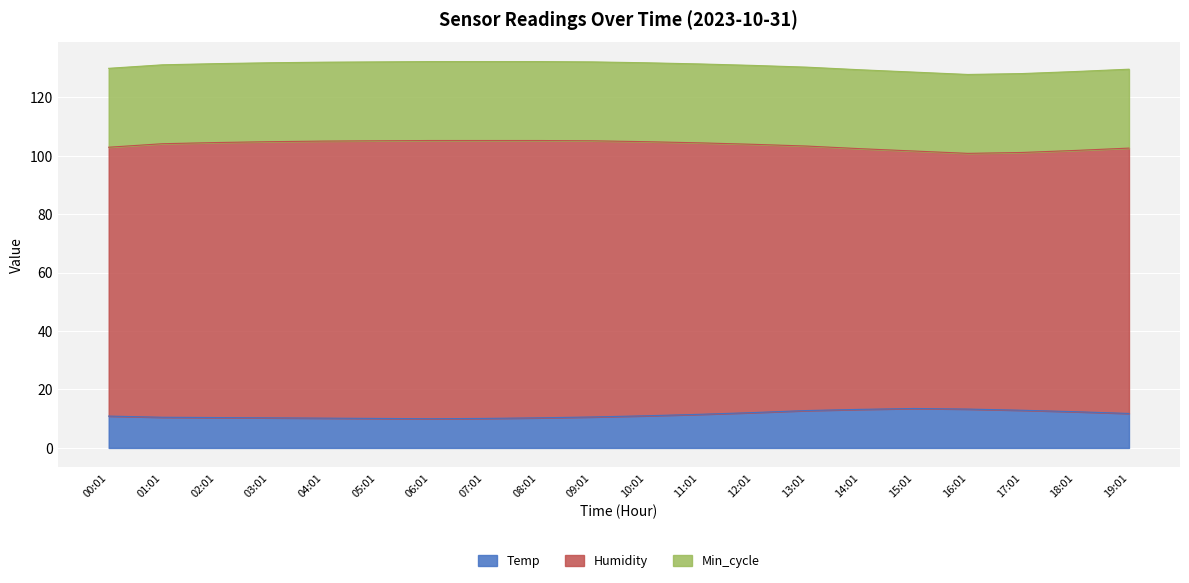

The Humidity series shows 88.1 at 15:01. True or false?

True